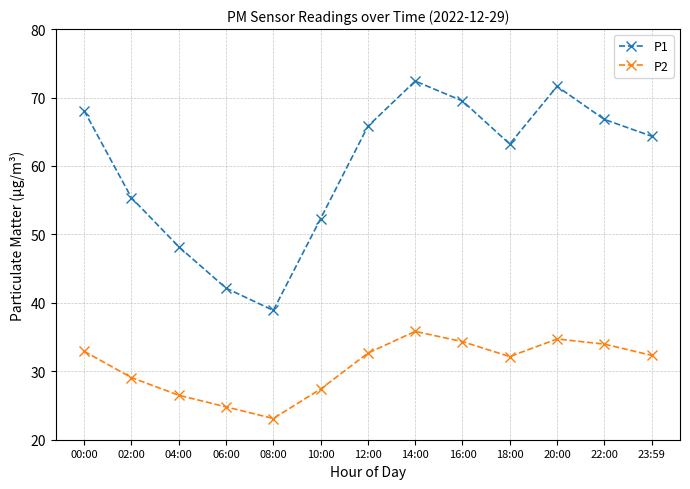

True or false: P1 and P2 intersect in this chart.

False